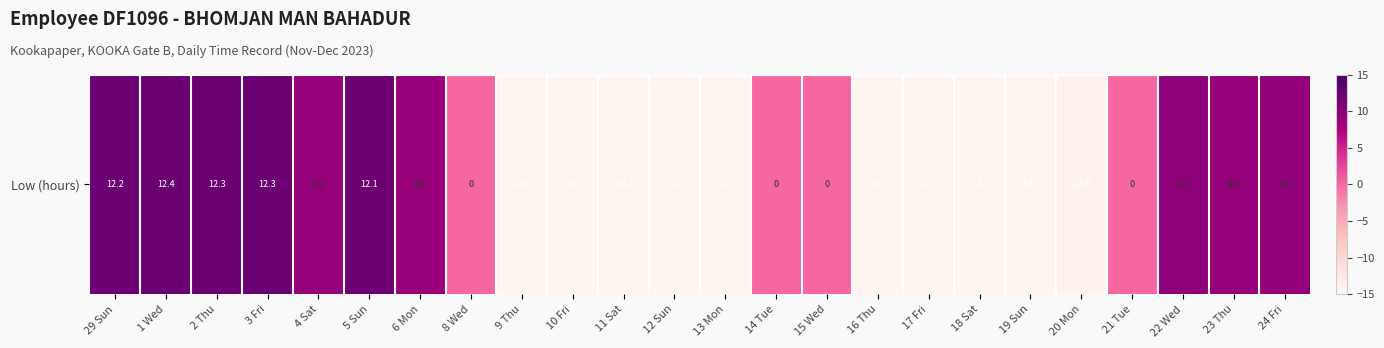

Rank the categories by value from lowest to highest.

17 Fri, 10 Fri, 11 Sat, 9 Thu, 13 Mon, 12 Sun, 19 Sun, 16 Thu, 18 Sat, 20 Mon, 8 Wed, 14 Tue, 15 Wed, 21 Tue, 6 Mon, 4 Sat, 23 Thu, 24 Fri, 22 Wed, 5 Sun, 29 Sun, 2 Thu, 3 Fri, 1 Wed